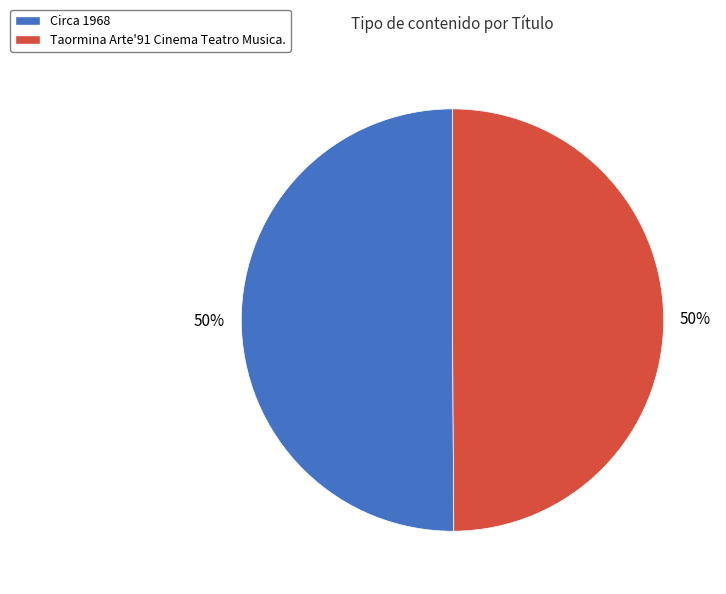

What is the ratio of the value at Circa 1968 to the value at Taormina Arte'91 Cinema Teatro Musica.?

1.0